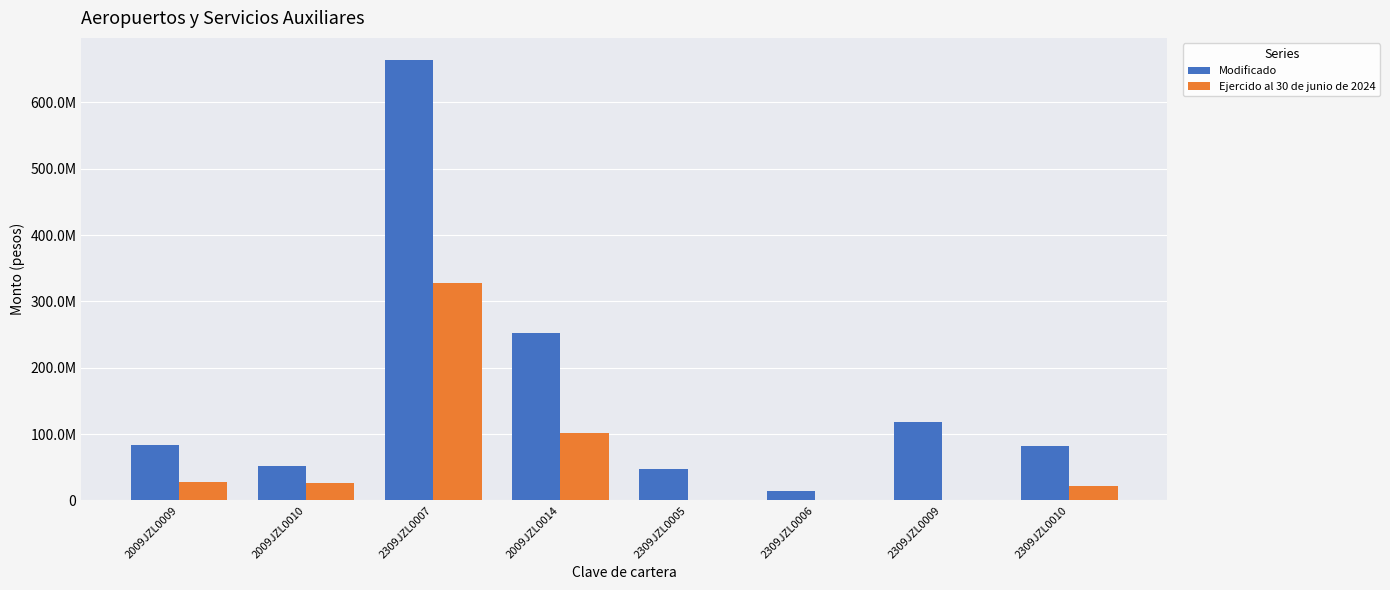

Reading left to right, what are all the values shown in this chart?

Modificado: 2009JZL0009=83886651	2009JZL0010=51400000	2309JZL0007=664112835	2009JZL0014=252056794	2309JZL0005=46700000	2309JZL0006=14199125	2309JZL0009=117889422	2309JZL0010=82000000
Ejercido al 30 de junio de 2024: 2009JZL0009=27482424	2009JZL0010=27002626	2309JZL0007=327817625	2009JZL0014=102048768	2309JZL0005=0	2309JZL0006=0	2309JZL0009=0	2309JZL0010=22151340